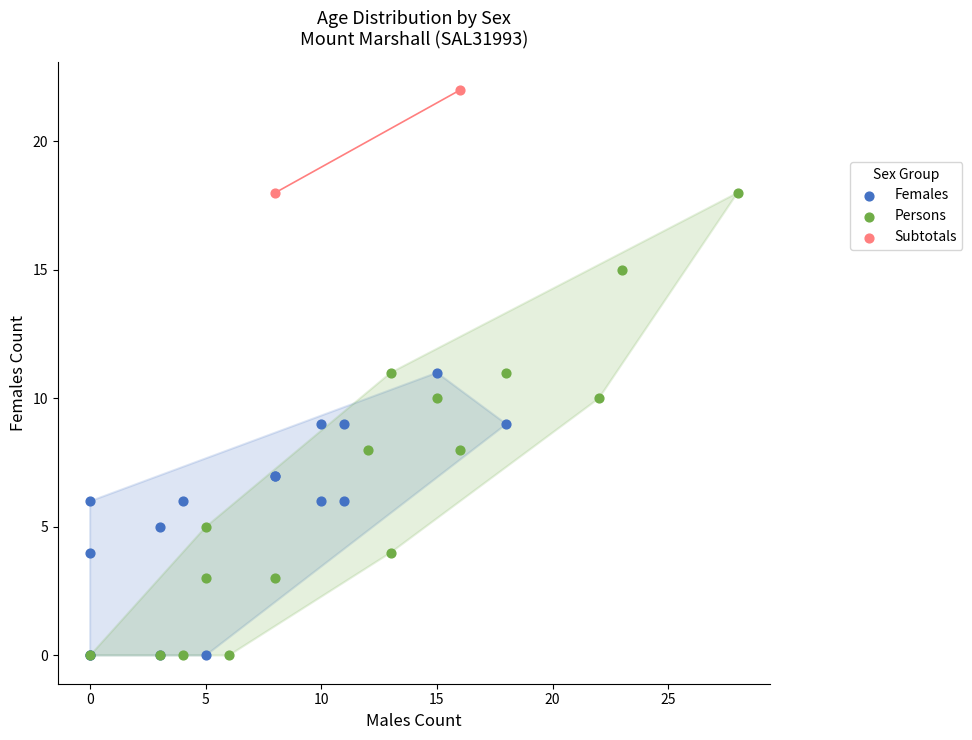

Which series reaches the maximum Y coordinate?

Subtotals